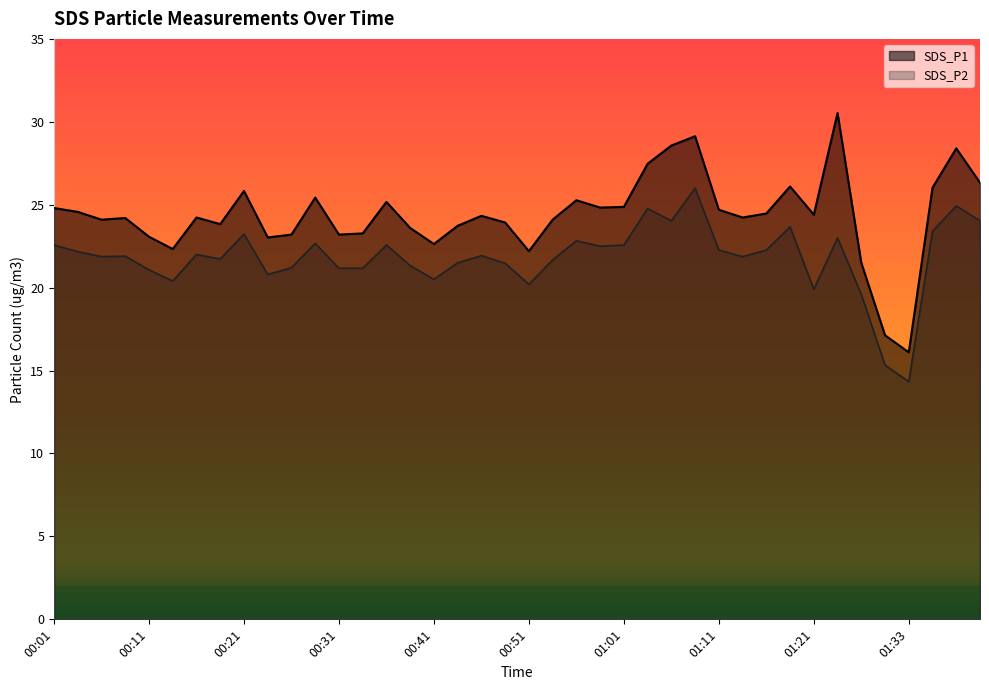

At how many categories does at least one series exceed 20?

38